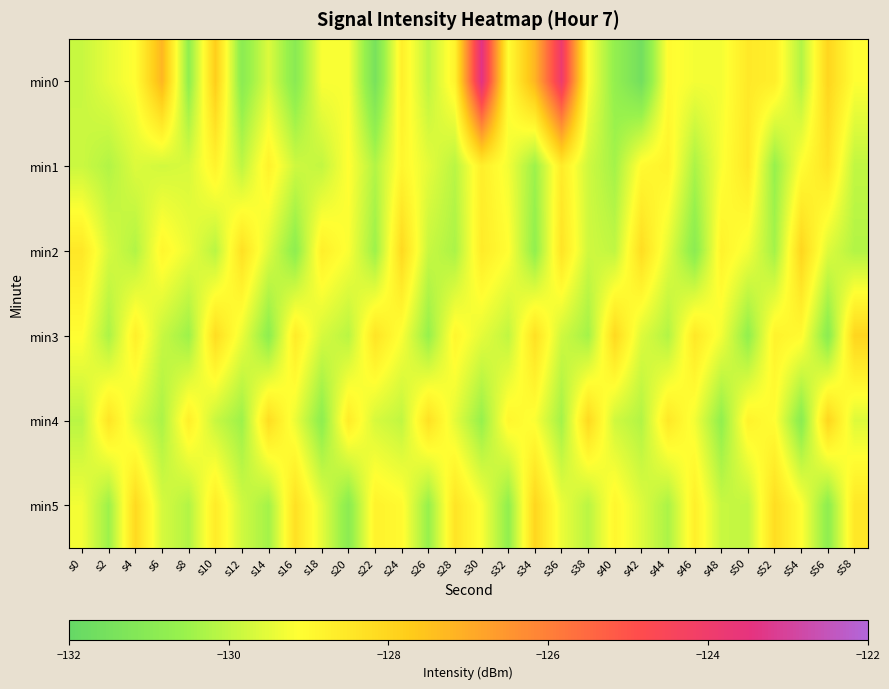

What is the total value across all series at s48?

-777.2